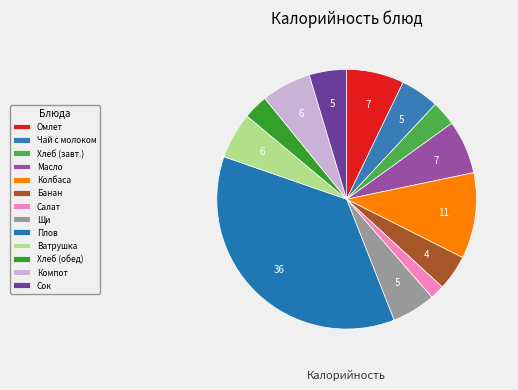

Which slice is the smallest?

Салат